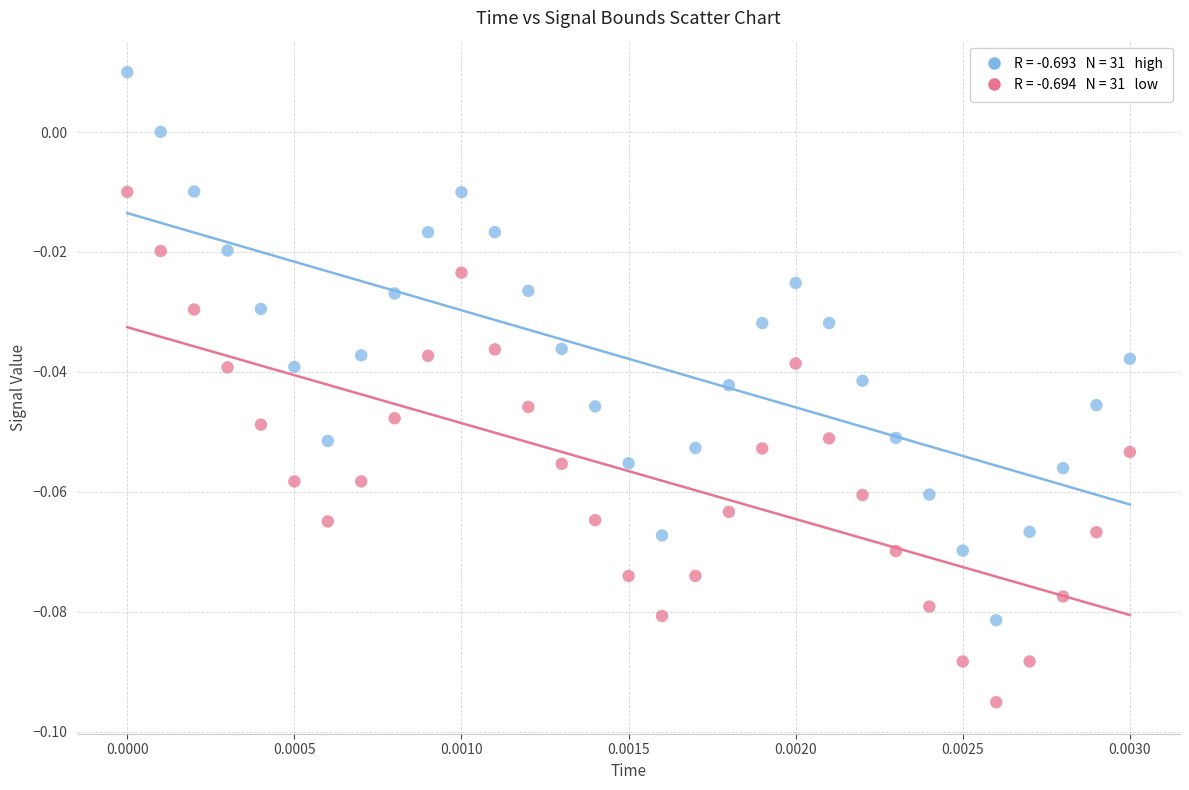

Count the number of points in this scatter plot.

62